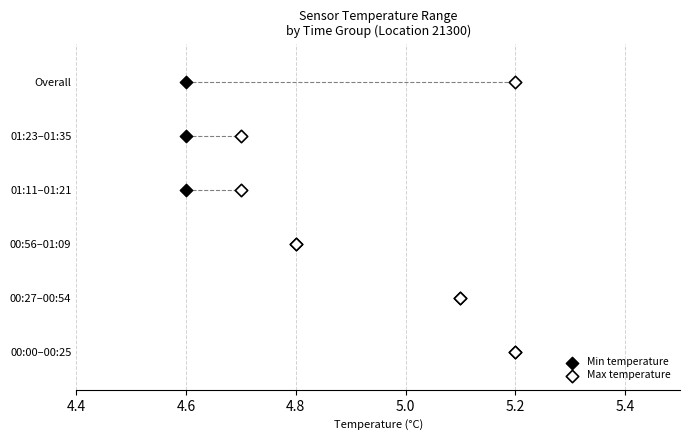

What are all the series names shown in the legend?

Min temperature, Max temperature